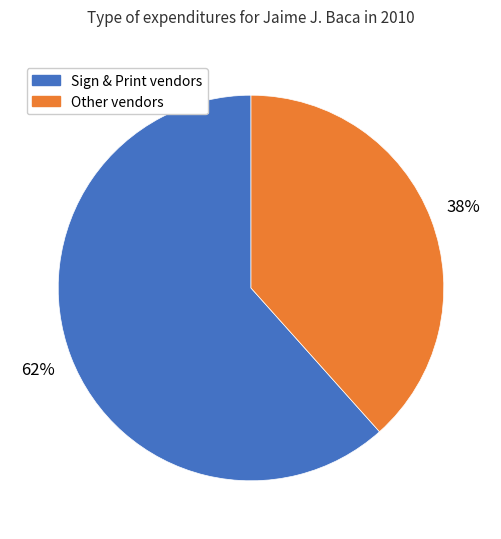

To the nearest percent, what is the average slice percentage?

50%